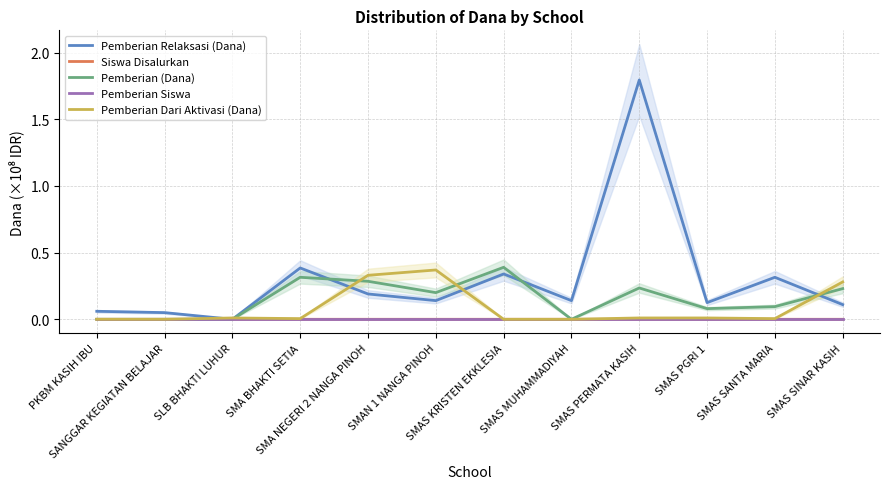

Reading left to right, transcribe all the data shown in this chart.

Pemberian Relaksasi (Dana): 0.1	0.1	0.0	0.4	0.2	0.1	0.3	0.1	1.8	0.1	0.3	0.1
Siswa Disalurkan: 0.0	0.0	0.0	0.0	0.0	0.0	0.0	0.0	0.0	0.0	0.0	0.0
Pemberian (Dana): 0.0	0.0	0.0	0.3	0.3	0.2	0.4	0.0	0.2	0.1	0.1	0.2
Pemberian Siswa: 0.0	0.0	0.0	0.0	0.0	0.0	0.0	0.0	0.0	0.0	0.0	0.0
Pemberian Dari Aktivasi (Dana): 0.0	0.0	0.0	0.0	0.3	0.4	0.0	0.0	0.0	0.0	0.0	0.3